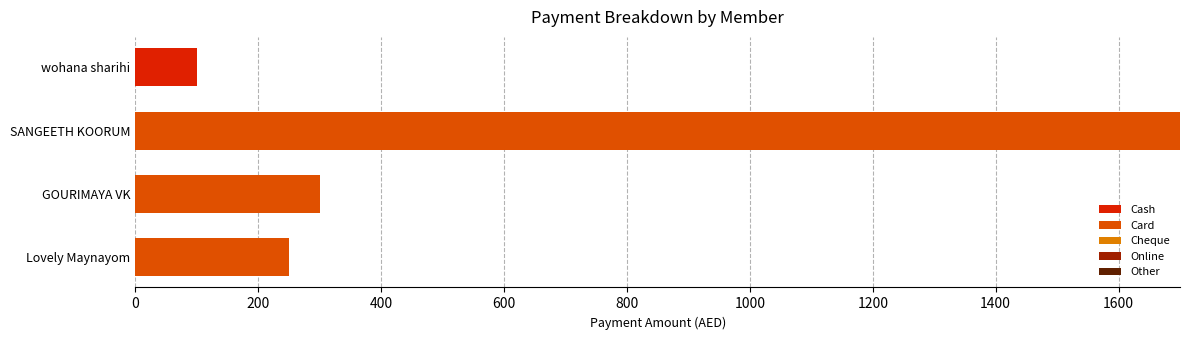

What is the total value across all series at wohana sharihi?

100